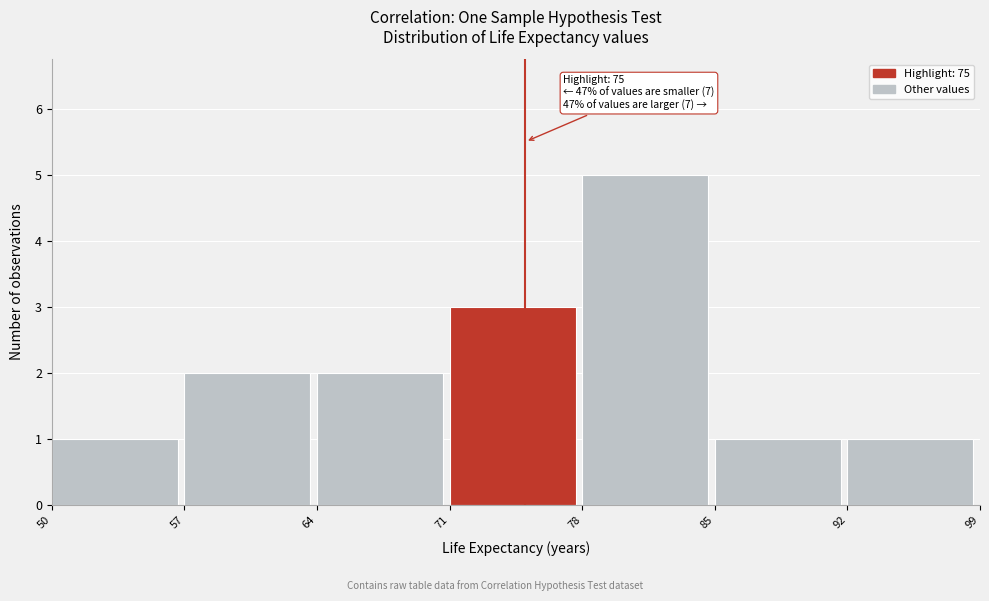

Which range on the x-axis has the tallest bar?

78 to 85